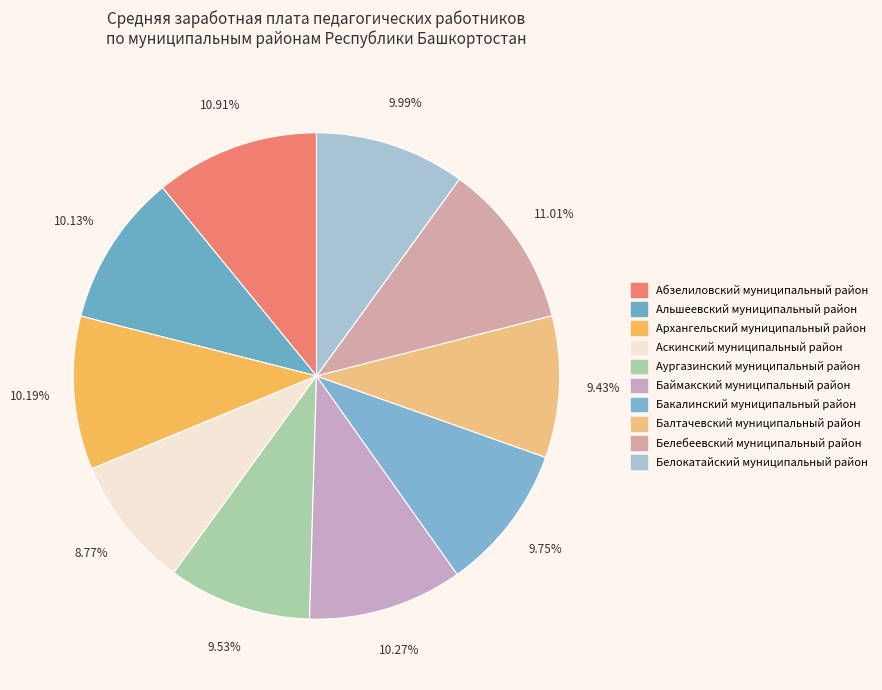

Is there a majority slice in this chart?

No